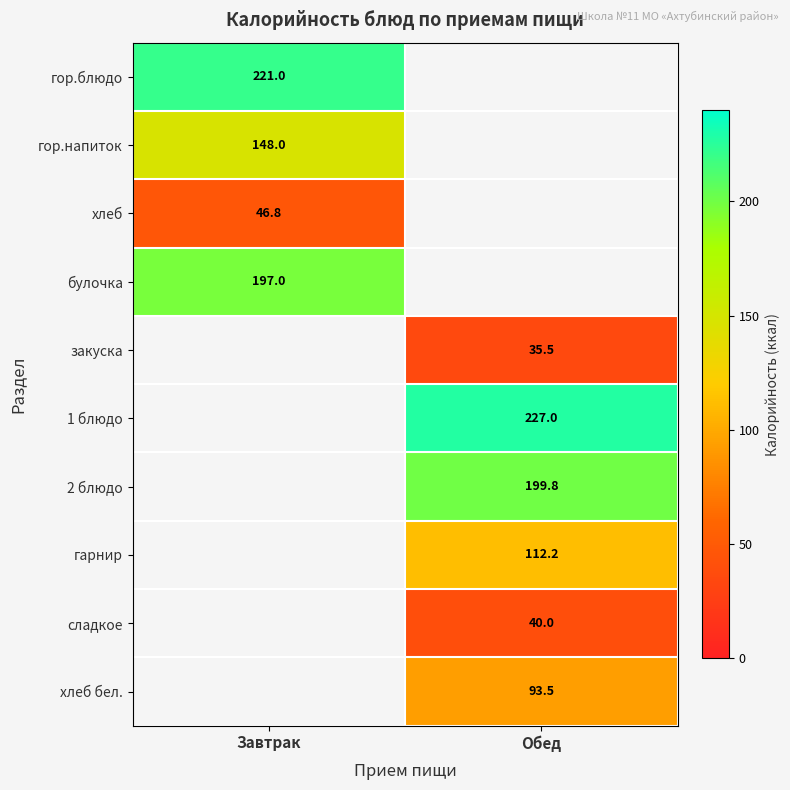

At how many categories does at least one series exceed 96?

2